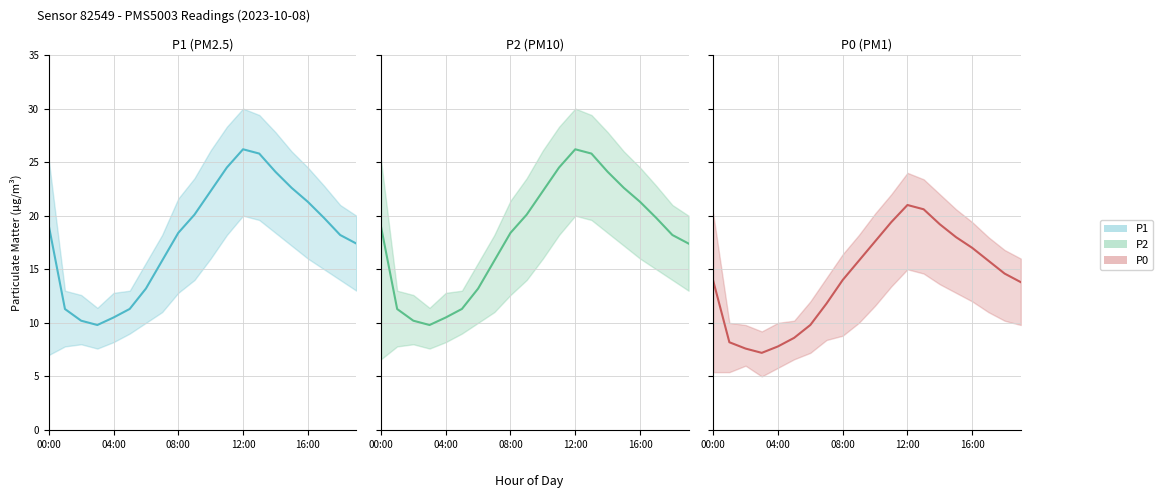

At how many categories does at least one series exceed 25?

2